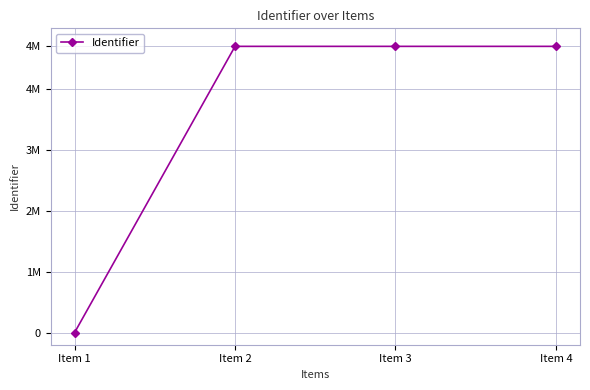

Where is the data nearest to the value 2351890?

Item 2